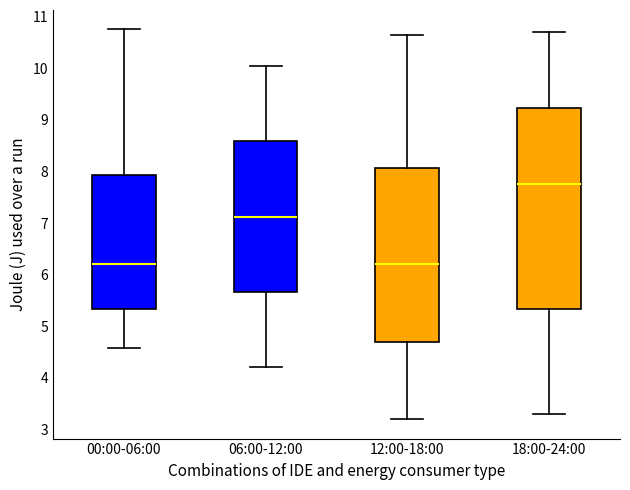

Reading left to right, transcribe this box plot: for each box, give where its median line is, the range the box spans, and where its two whiskers end, as read against the y-axis. The values are not printed on the chart, so give them approximately, as read against the axis.

00:00-06:00: median 6.2, box 5.3 to 7.9, whiskers 4.6 to 10.8
06:00-12:00: median 7.1, box 5.7 to 8.6, whiskers 4.2 to 10.1
12:00-18:00: median 6.2, box 4.7 to 8.1, whiskers 3.2 to 10.7
18:00-24:00: median 7.8, box 5.3 to 9.2, whiskers 3.3 to 10.7